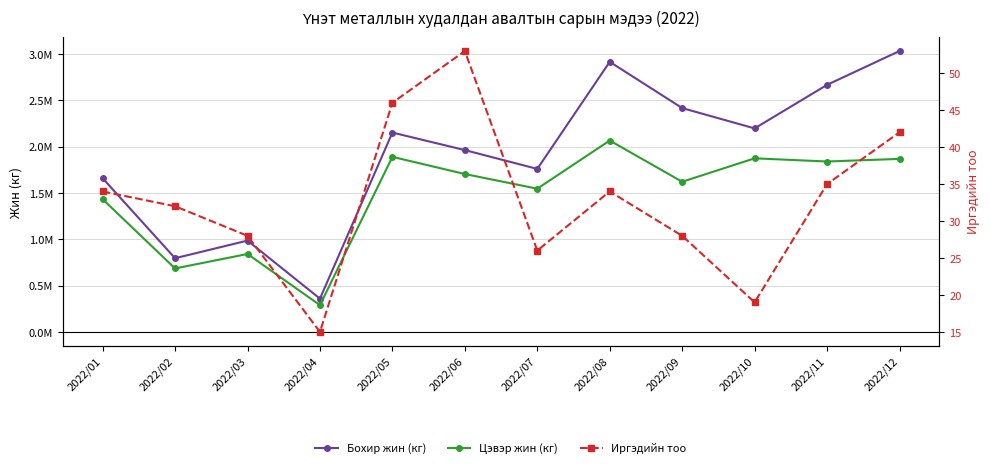

Count the number of data series in this chart.

3